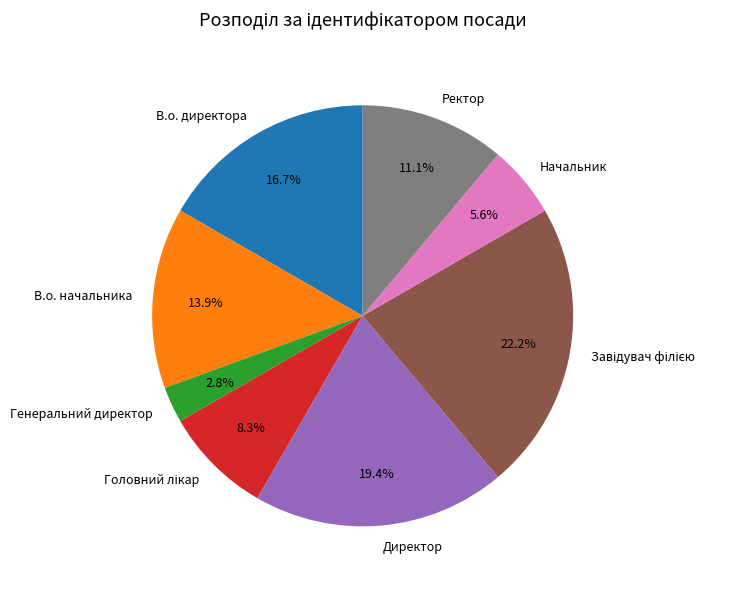

Is there any slice that represents more than half of the pie?

No